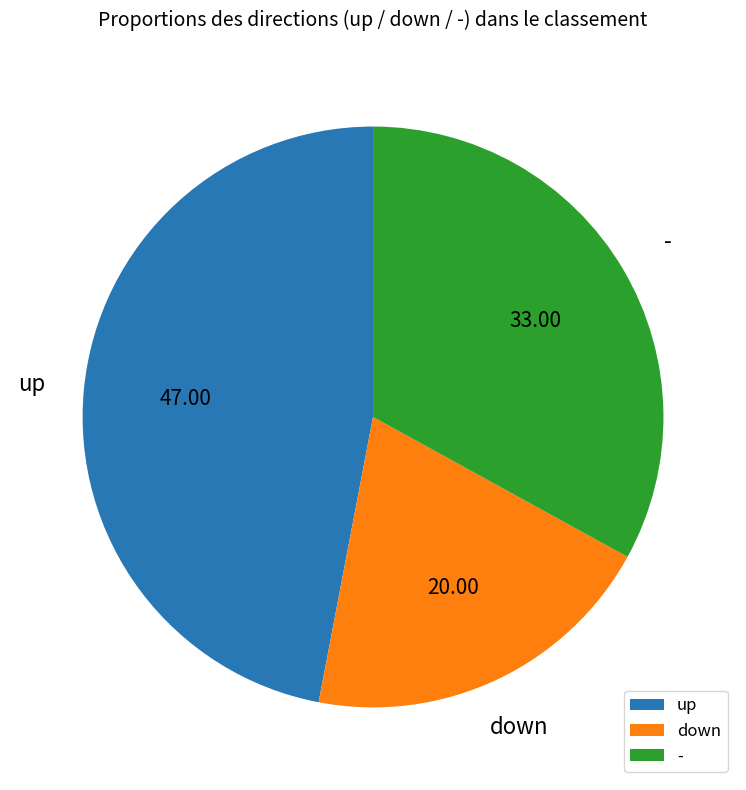

Which category has the biggest portion of the pie?

up